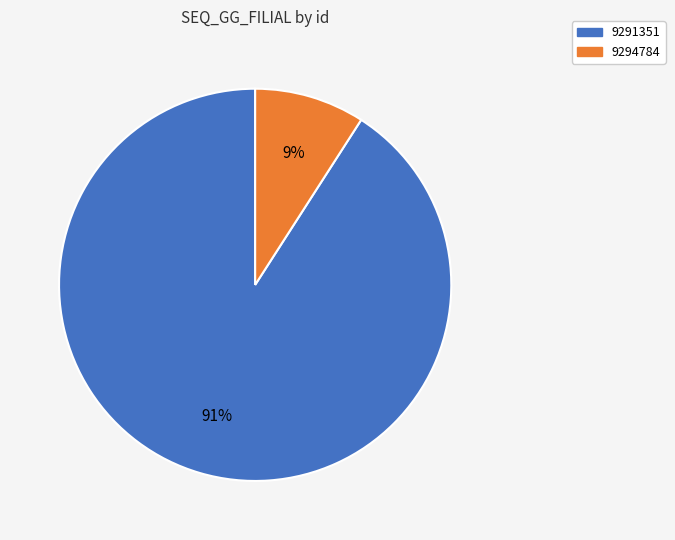

Rank the categories by value from highest to lowest.

9291351, 9294784